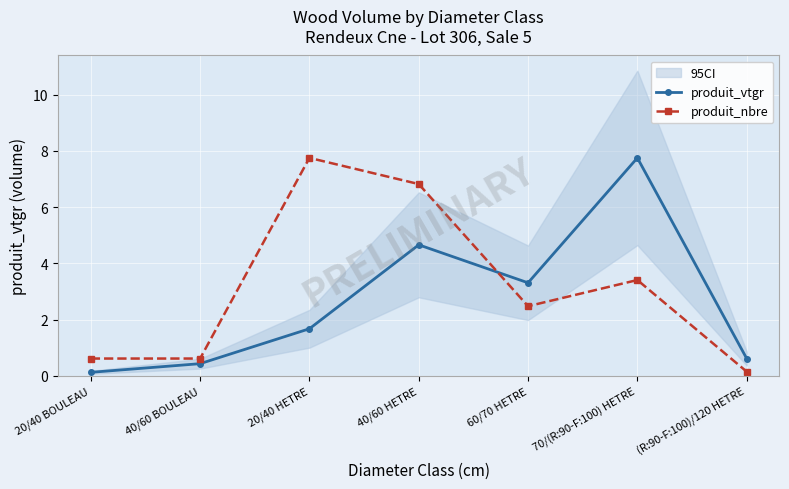

Rank the categories by produit_nbre value from lowest to highest.

(R:90-F:100)/120 HETRE, 20/40 BOULEAU, 40/60 BOULEAU, 60/70 HETRE, 70/(R:90-F:100) HETRE, 40/60 HETRE, 20/40 HETRE